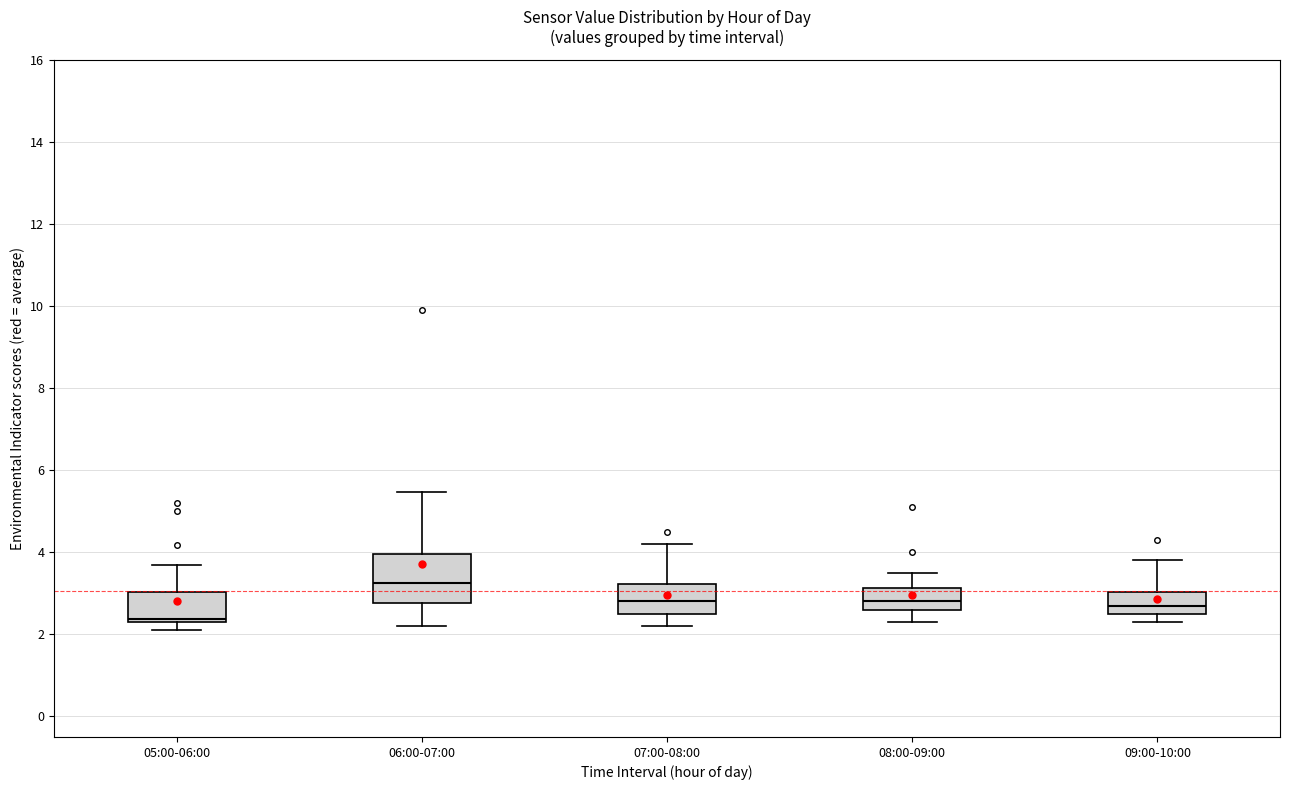

Which box's median line is the lowest?

05:00-06:00